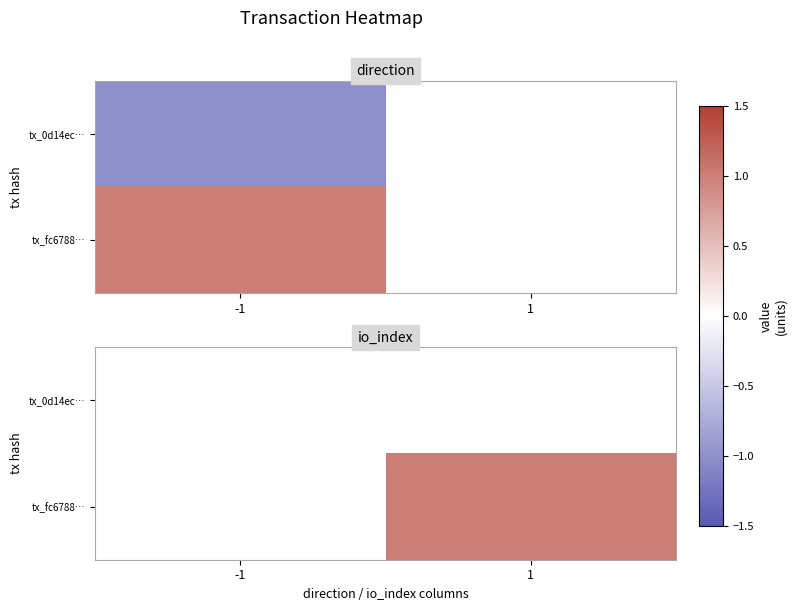

What is the highest value of the tx_fc6788… series?

1